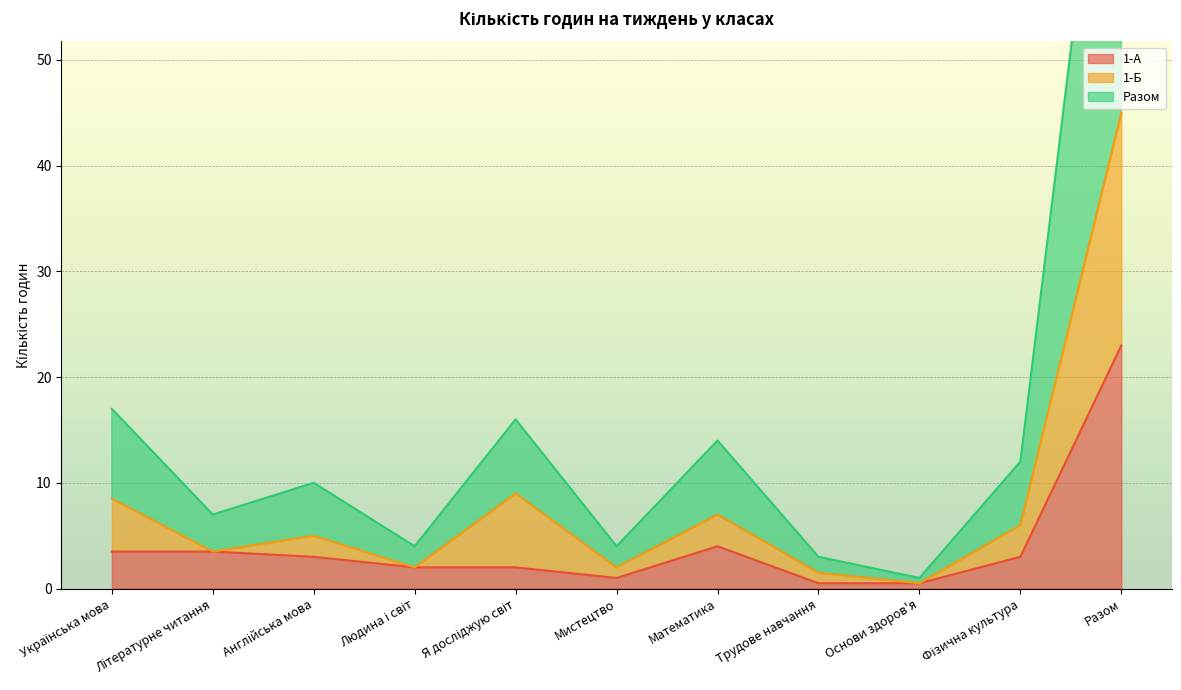

At how many categories does at least one series exceed 52?

1